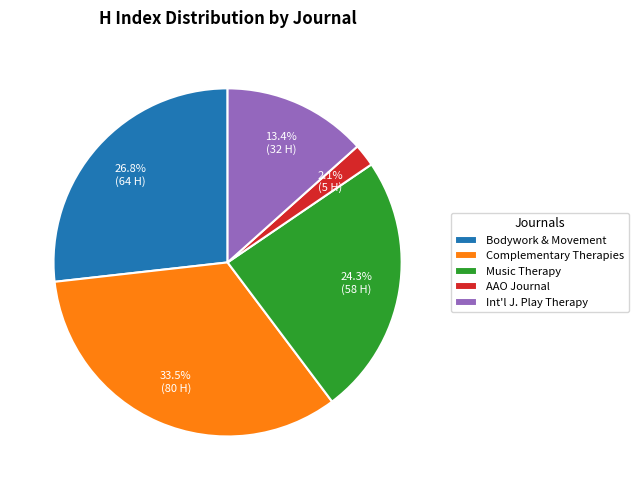

Count the number of slices in the pie.

5